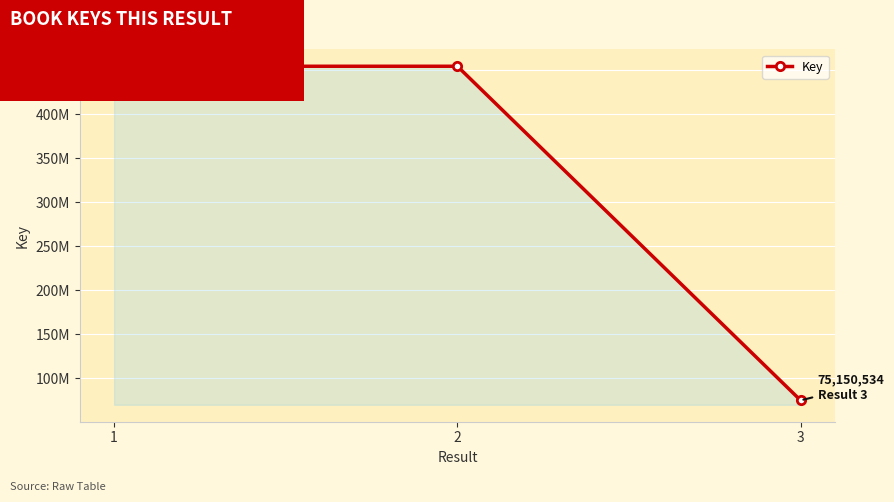

Reading left to right, list all the values displayed in this chart.

454365635	454365195	75150534